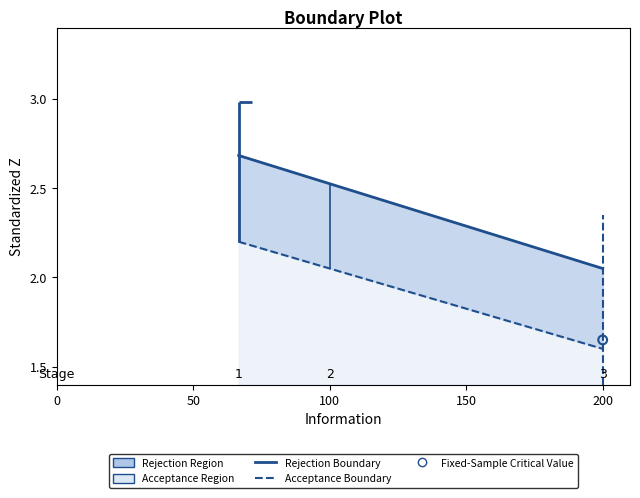

Is the value of Rejection Boundary at 10 greater than the value of Acceptance Boundary at 8?

Yes